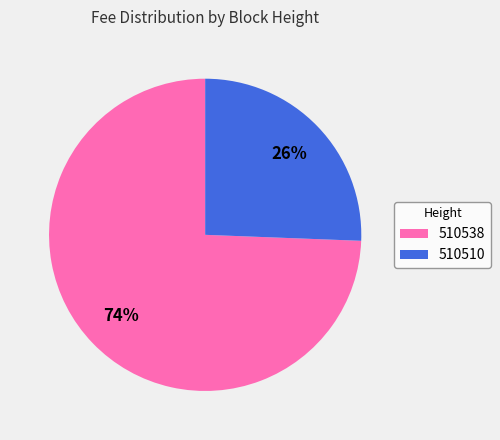

What percentage is the 510538 slice, to the nearest percent?

74%